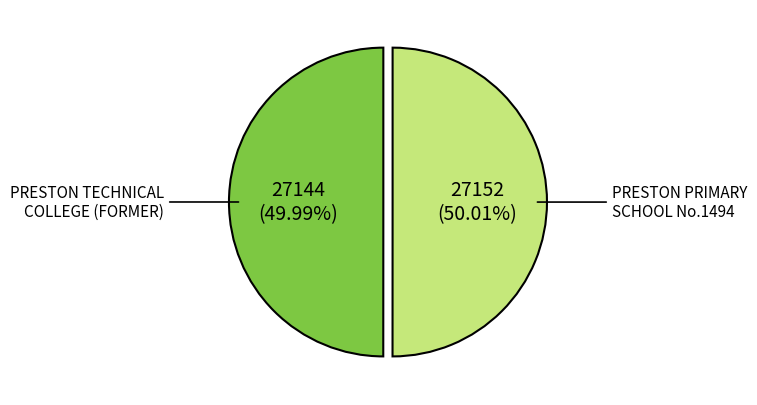

Is there any slice that represents more than half of the pie?

Yes